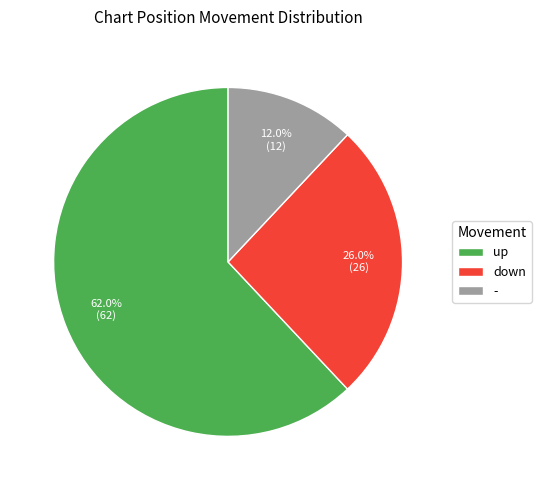

What is the ratio of the value at - to the value at down?

0.5